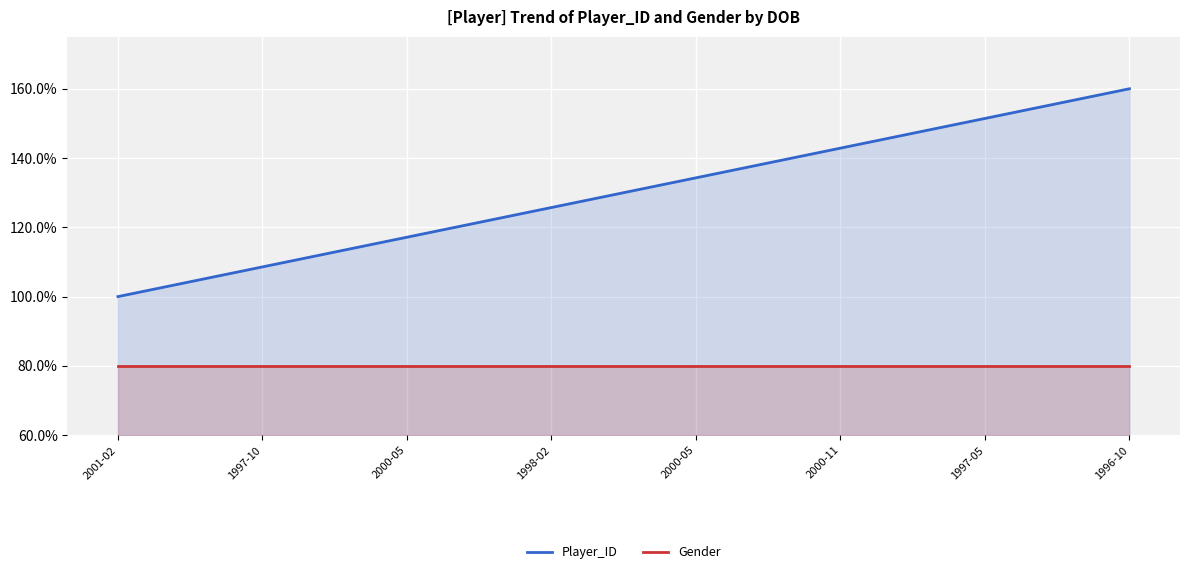

At which category is the sum across all series the highest?

1996-10